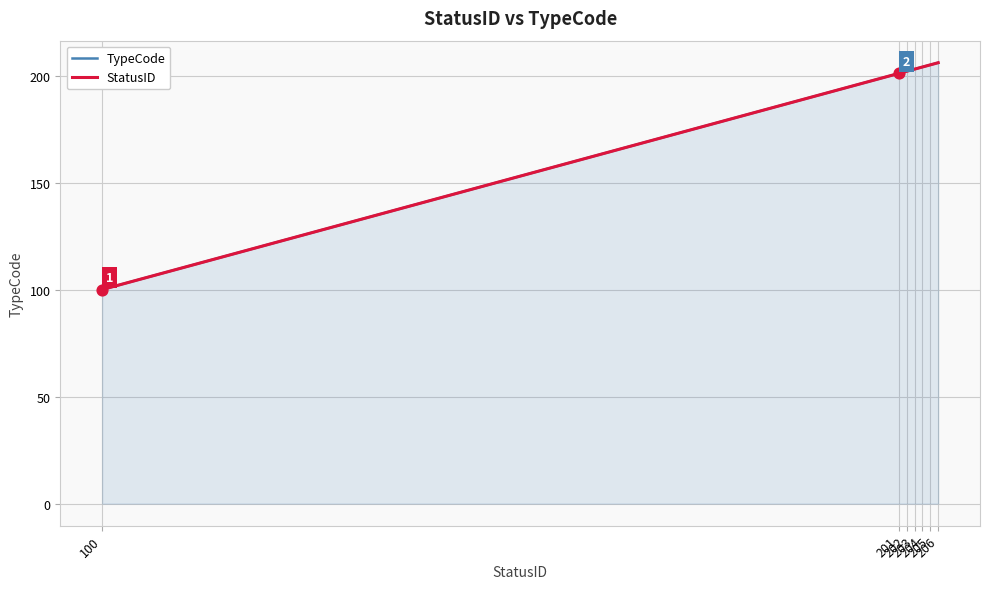

Which series reaches the maximum Y coordinate?

TypeCode